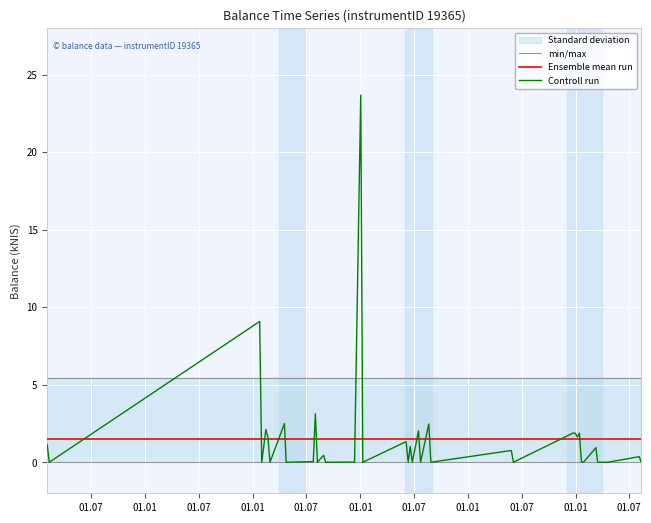

What is the greatest value displayed?

23.7